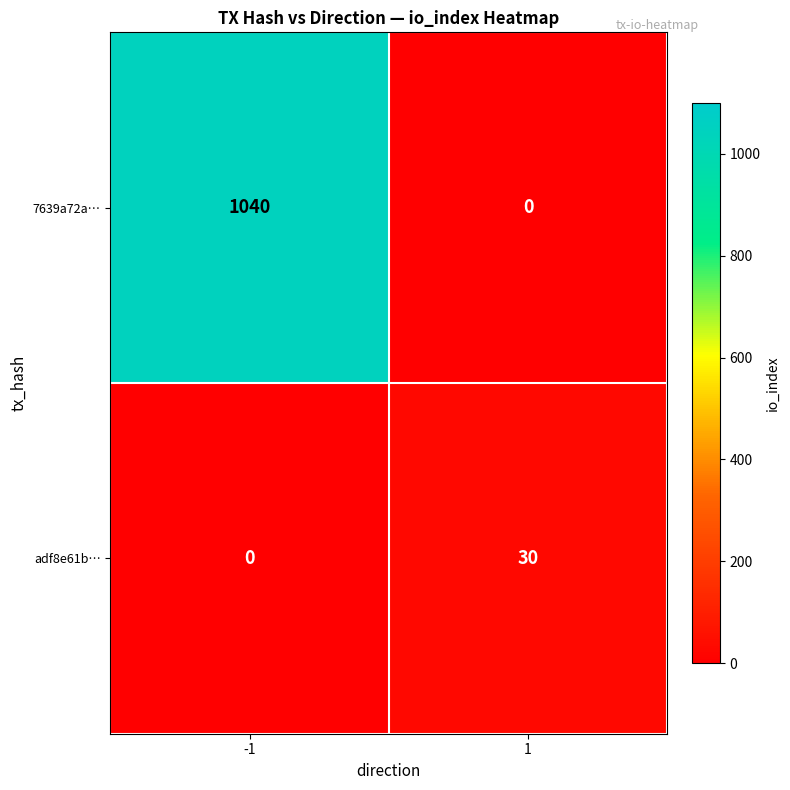

List the series in order of their overall mean, lowest first.

adf8e61b…, 7639a72a…